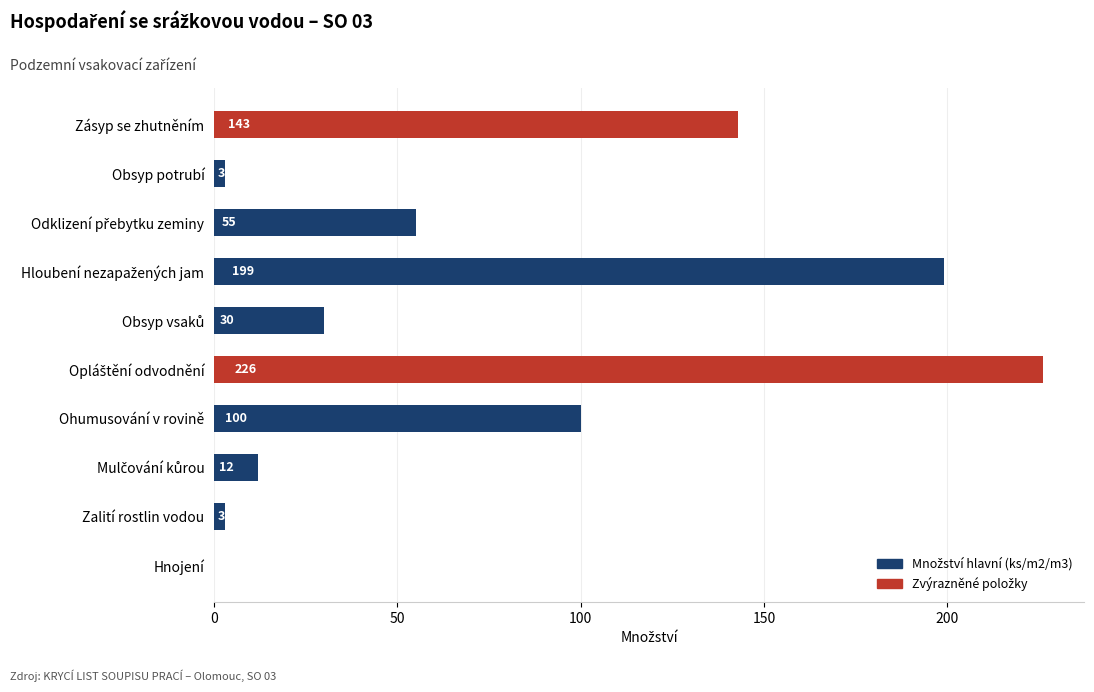

Where is the data nearest to the value 113?

Ohumusování v rovině